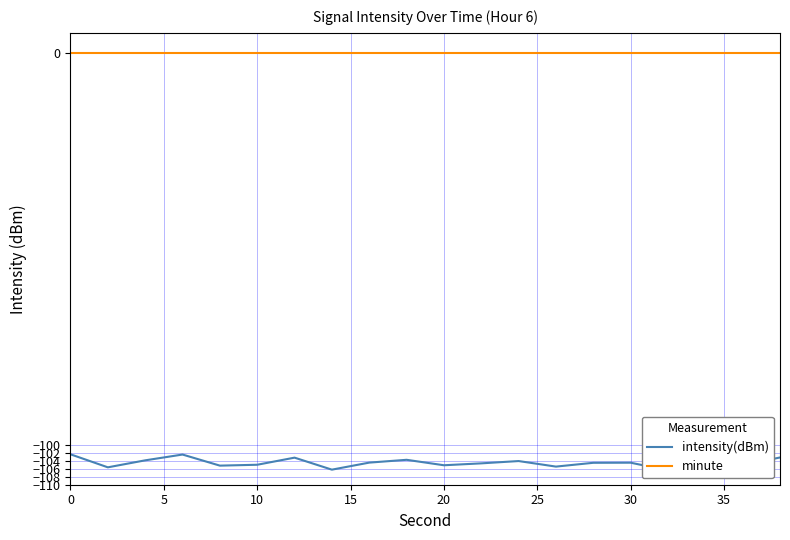

What are all the series names shown in the legend?

intensity(dBm), minute